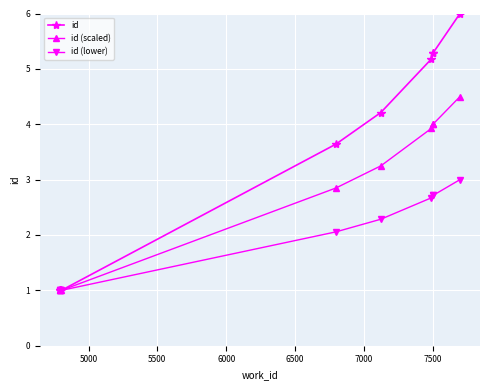

List the series in order of their overall mean, highest first.

id, id (scaled), id (lower)